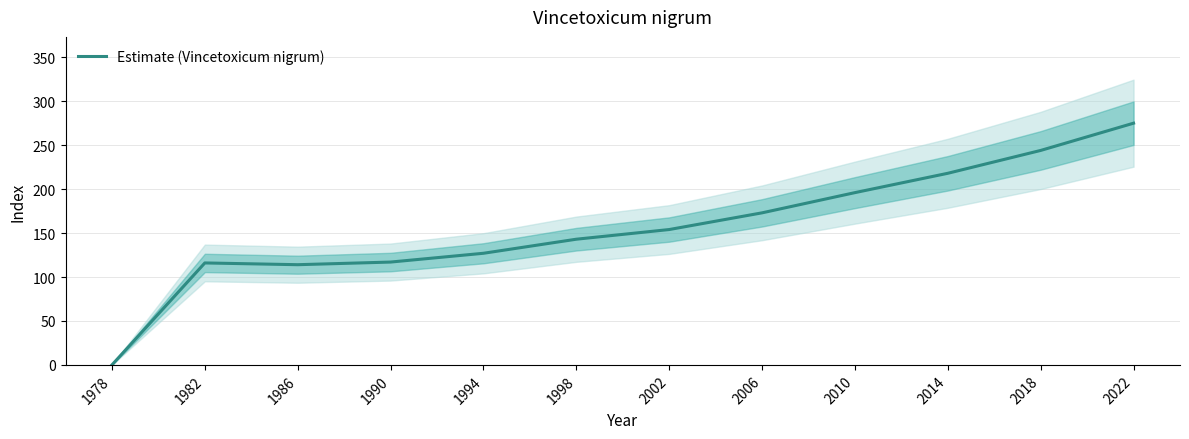

Reading left to right, what are all the values shown in this chart?

0	116	114	117	127	143	154	173	196	218	244	275